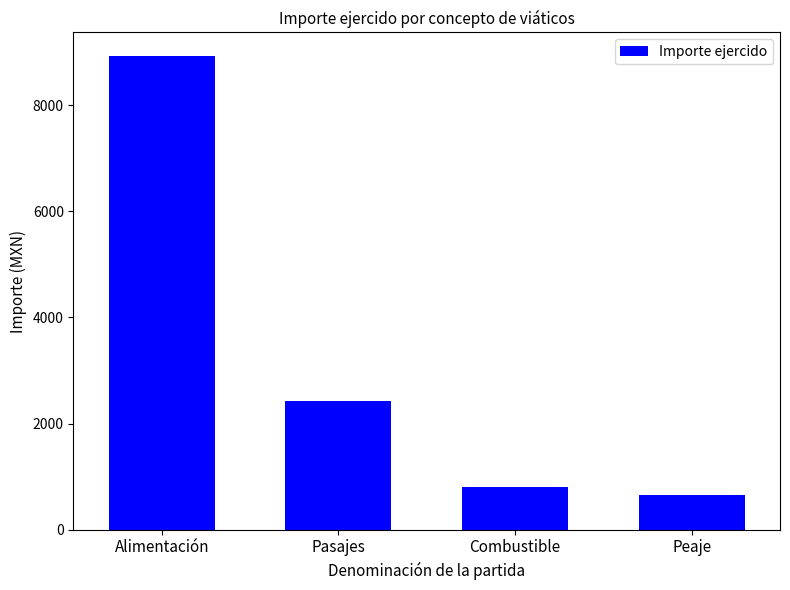

Rank the categories by value from lowest to highest.

Peaje, Combustible, Pasajes, Alimentación